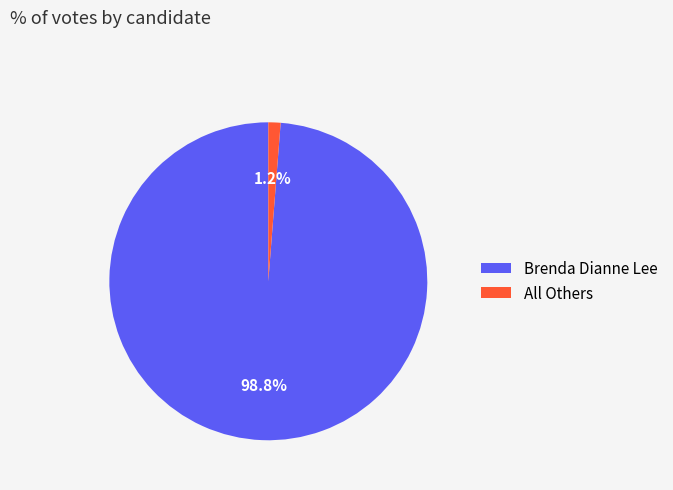

Rank the categories by value from lowest to highest.

All Others, Brenda Dianne Lee